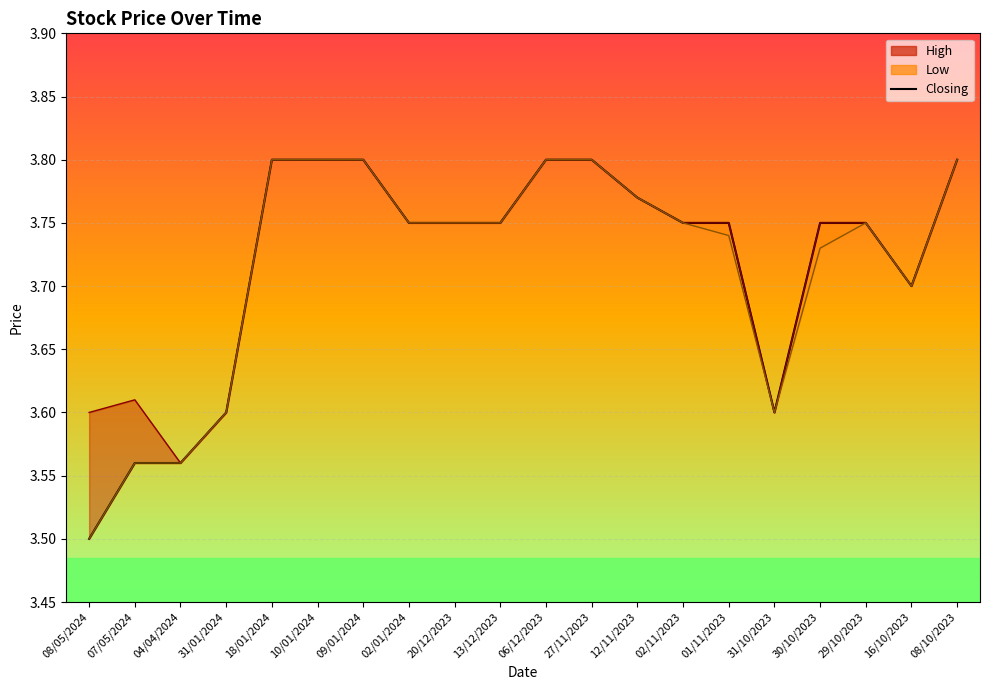

Reading left to right, transcribe all the data shown in this chart.

08/05/2024=3.5	07/05/2024=3.6	04/04/2024=3.6	31/01/2024=3.6	18/01/2024=3.8	10/01/2024=3.8	09/01/2024=3.8	02/01/2024=3.8	20/12/2023=3.8	13/12/2023=3.8	06/12/2023=3.8	27/11/2023=3.8	12/11/2023=3.8	02/11/2023=3.8	01/11/2023=3.8	31/10/2023=3.6	30/10/2023=3.8	29/10/2023=3.8	16/10/2023=3.7	08/10/2023=3.8